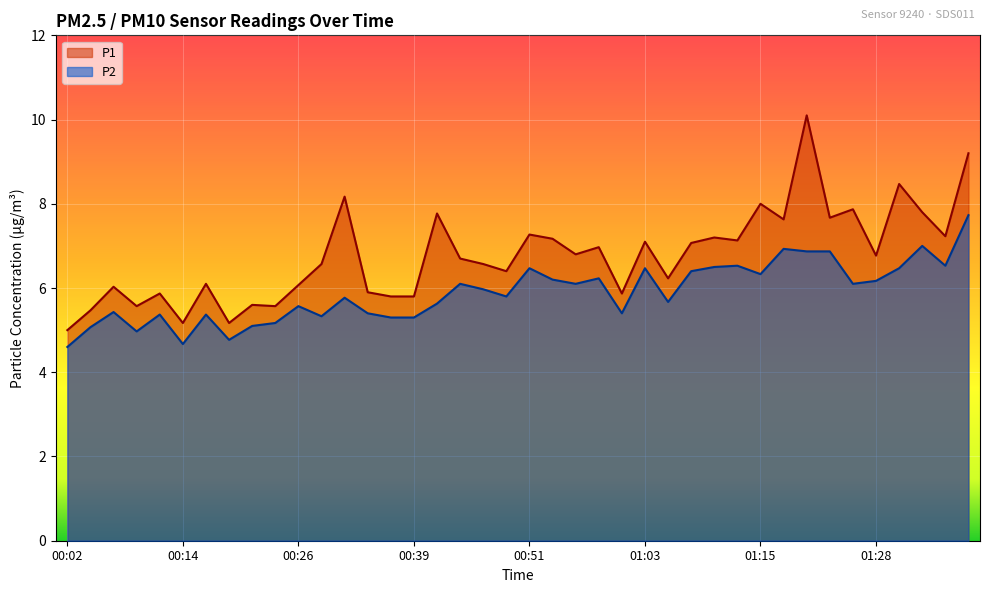

What is the sum of the P2 values at 01:33 and 00:51?

13.5